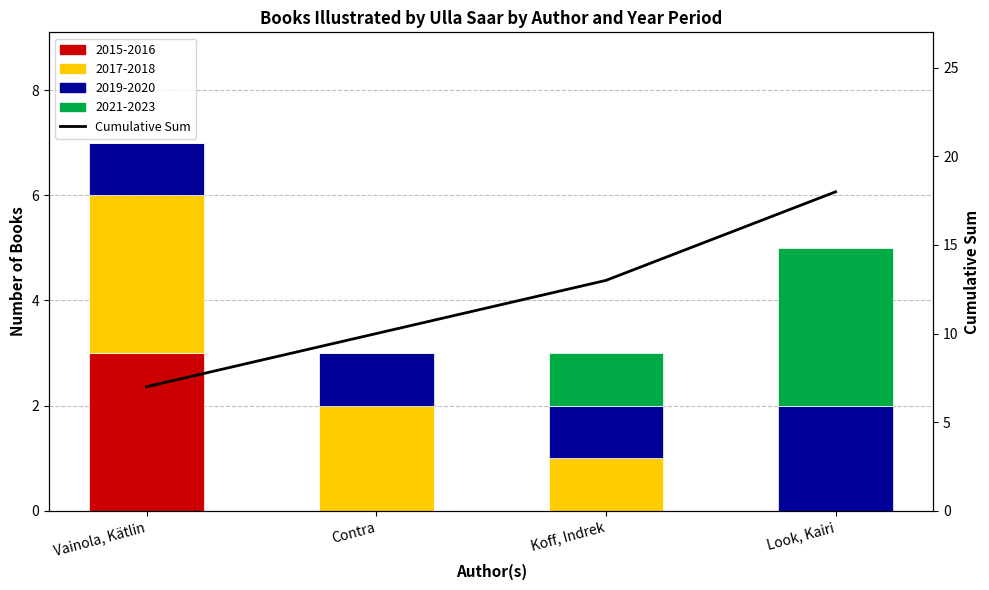

Rank the categories by value from highest to lowest.

Look, Kairi, Koff, Indrek, Contra, Vainola, Kätlin